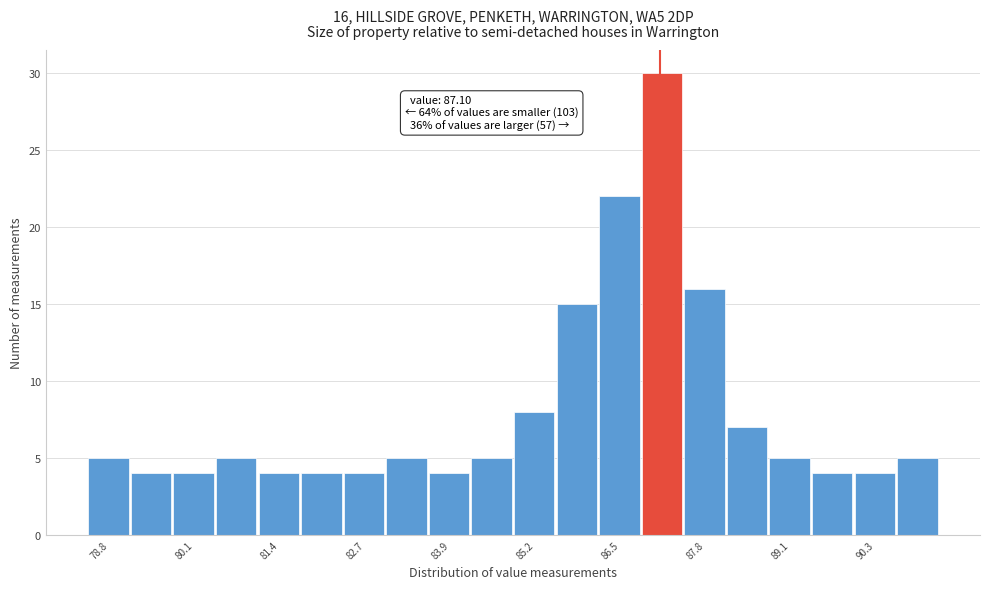

Around what value on the x-axis is the tallest bar? Give the approximate position of its centre, as read against the axis.

87.2